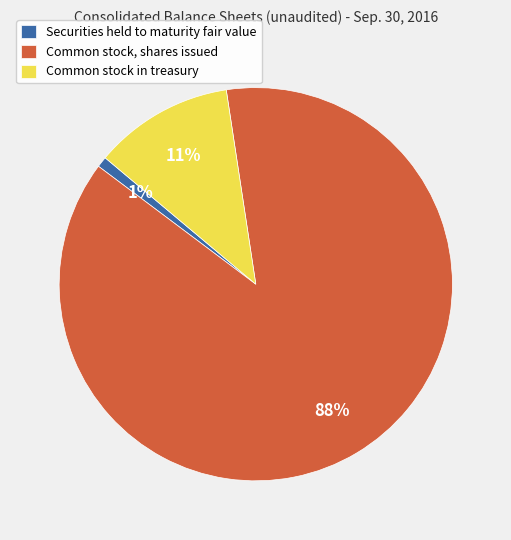

Between Common stock in treasury and Common stock, shares issued, which is larger?

Common stock, shares issued